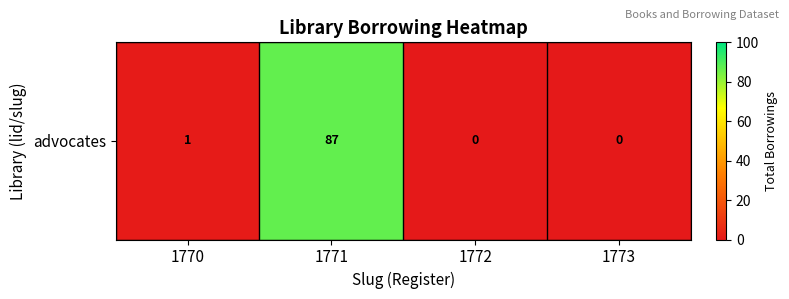

List the labels in order of value, largest first.

1771, 1770, 1772, 1773